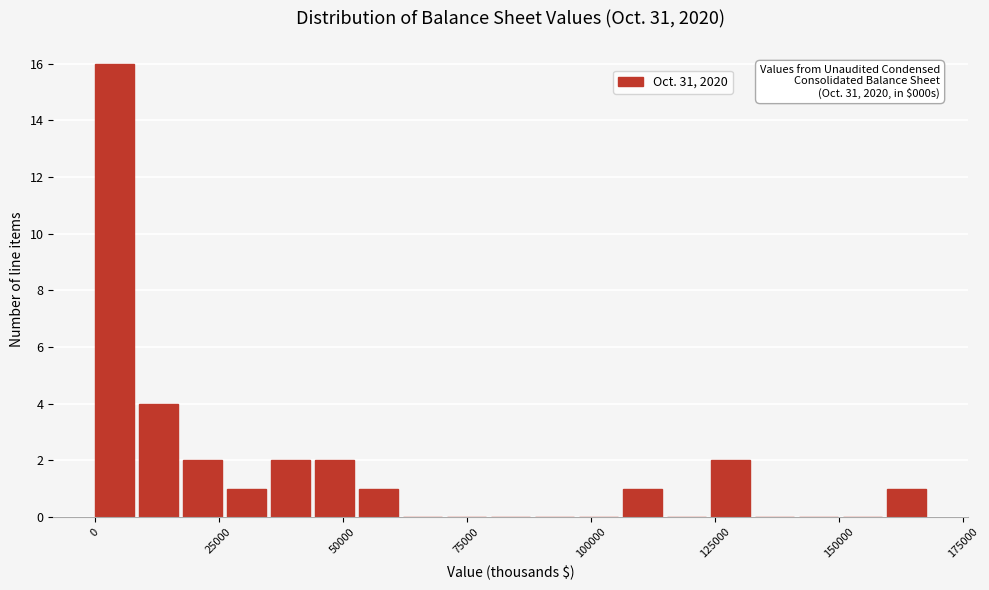

Around what value on the x-axis is the tallest bar? Give the approximate position of its centre, as read against the axis.

5000